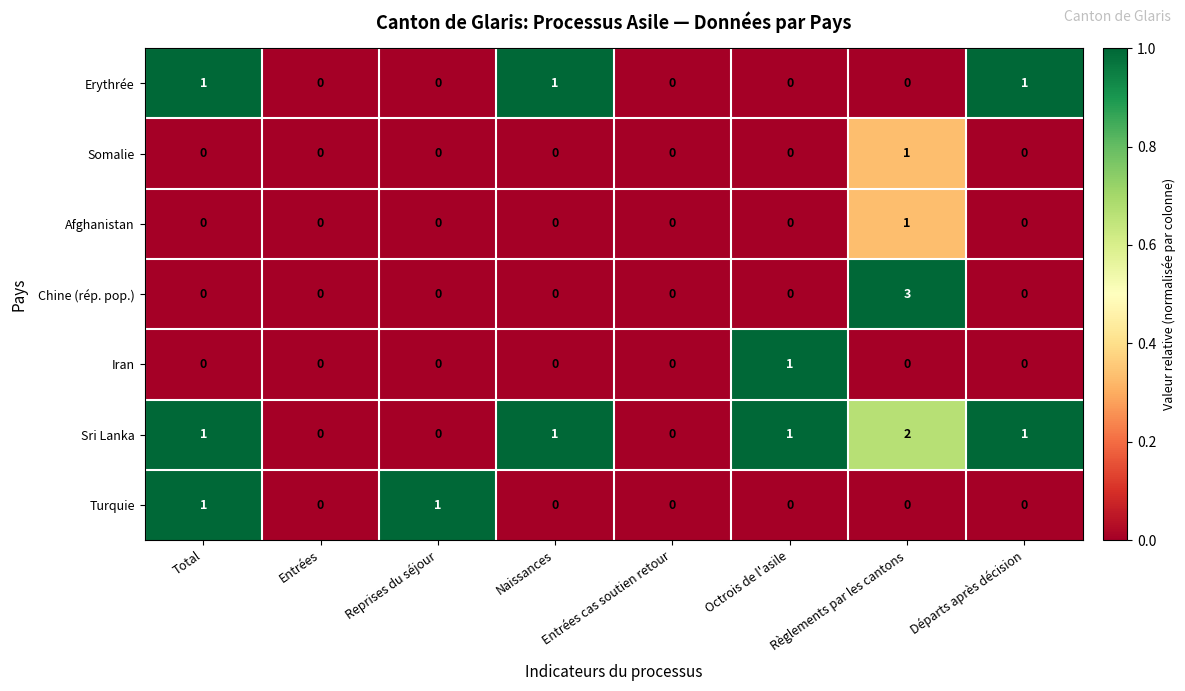

Is it true that Afghanistan equals 0 at Naissances?

True